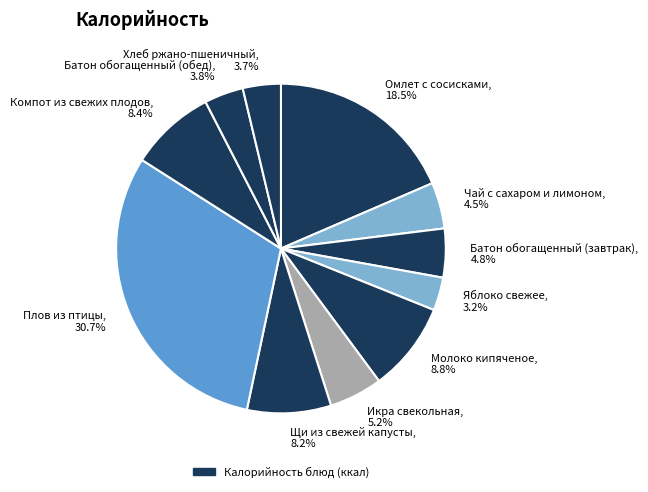

The Омлет с сосисками slice represents 12% of the pie. True or false?

False